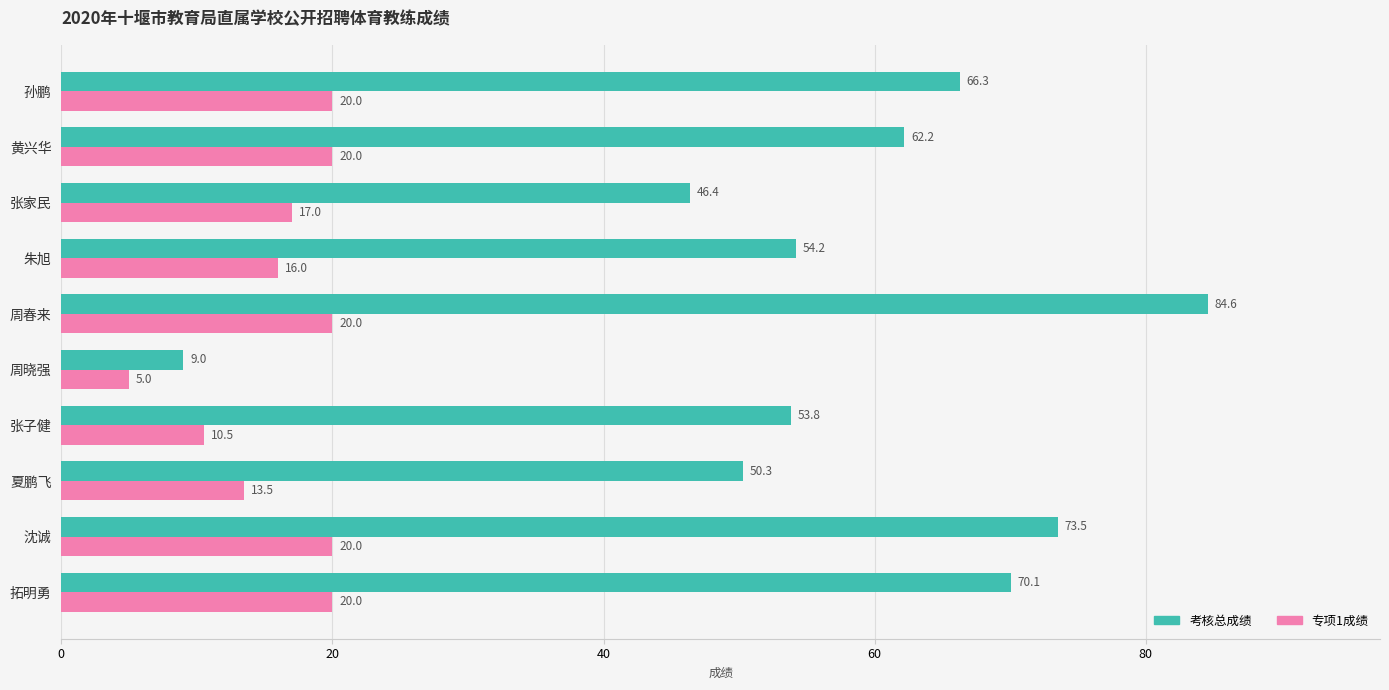

Which series has the widest spread of values?

考核总成绩